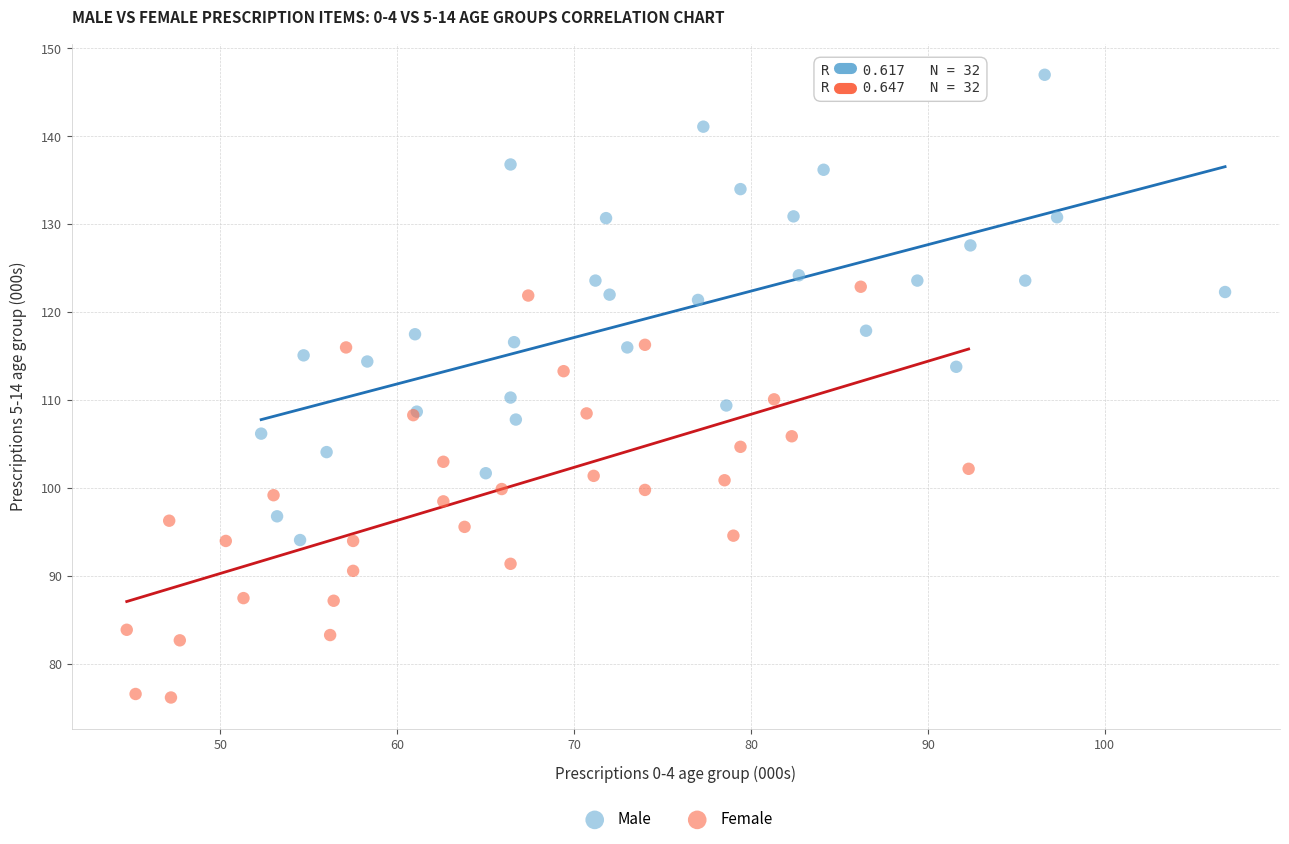

Which series contains the highest Y value?

Male